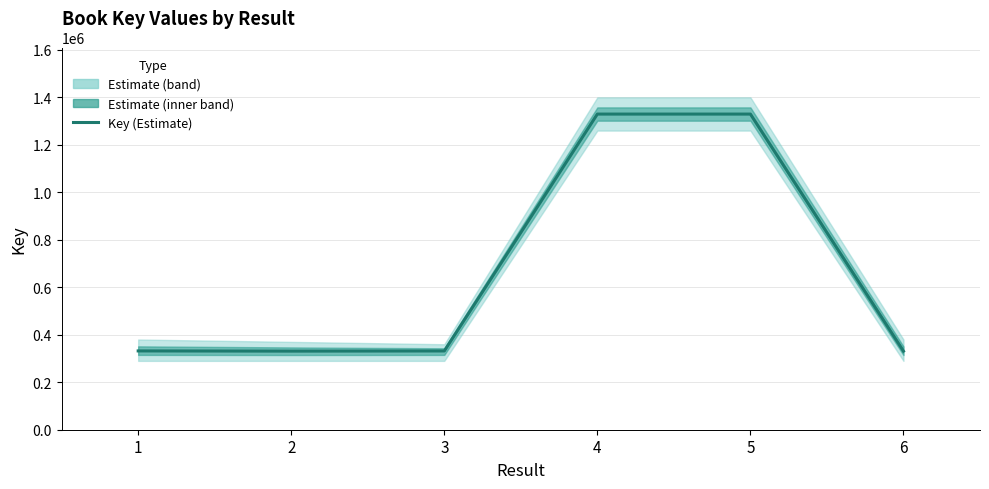

Which label corresponds to the largest value in the chart?

5